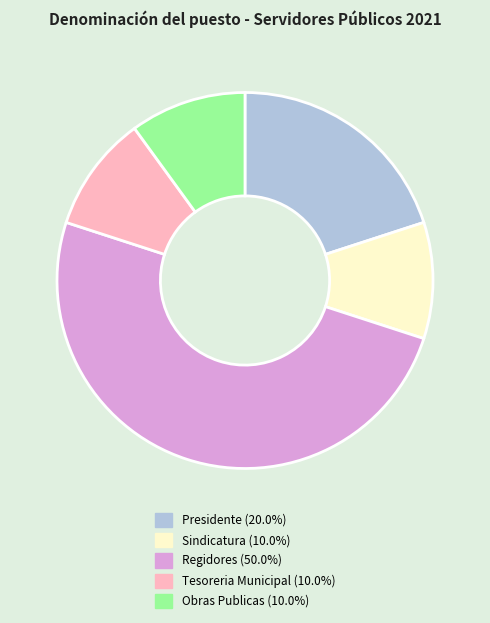

Does Sindicatura (10.0%) account for over 50% of the chart?

No